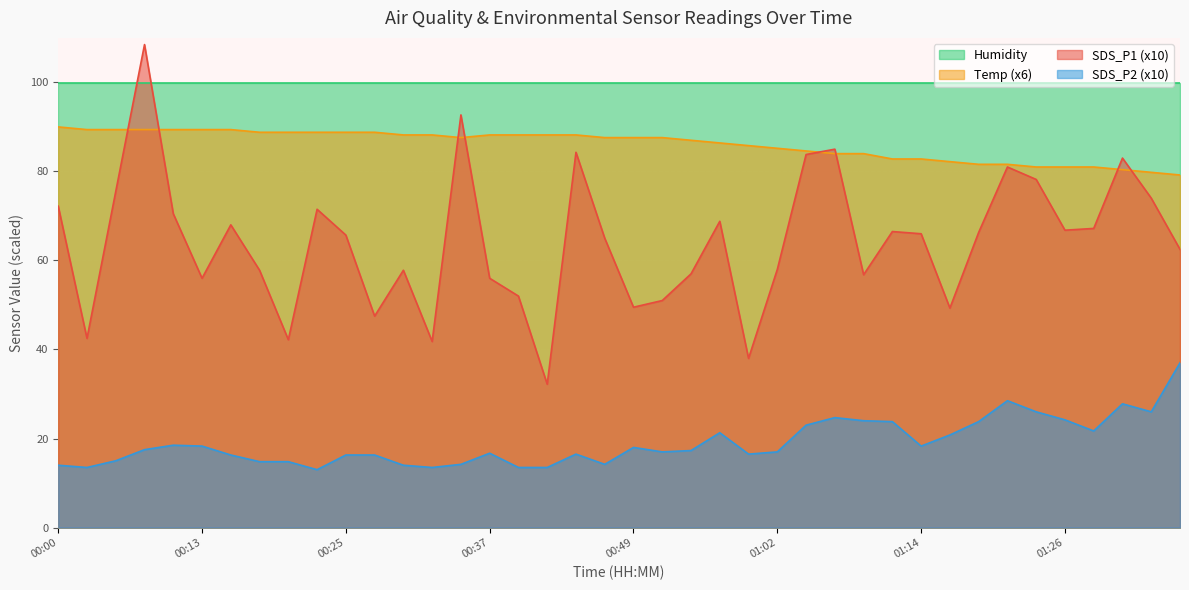

Does the chart display data point markers on the line(s)?

No